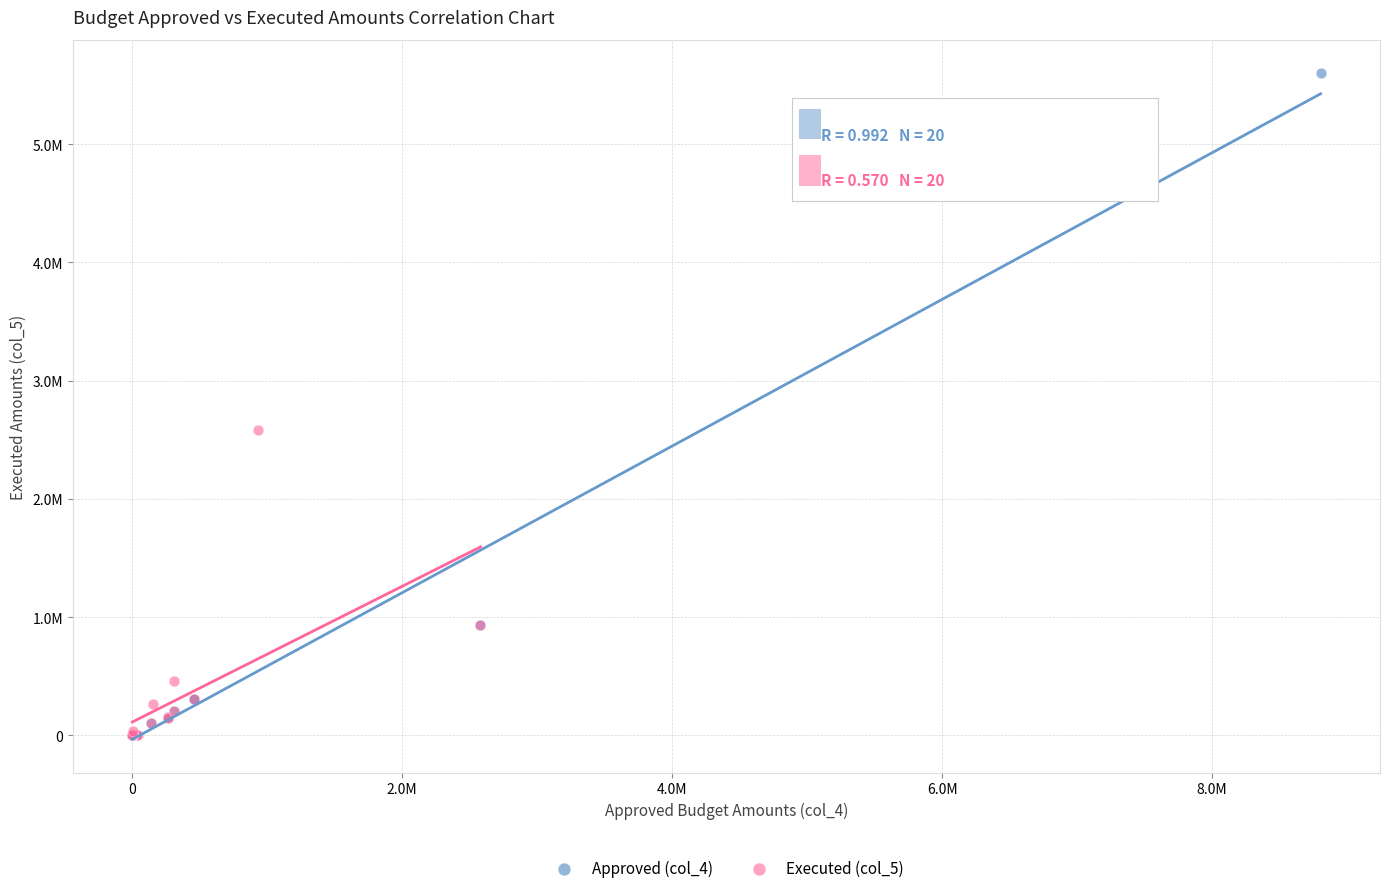

What are all the series names shown in the legend?

Approved (col_4), Executed (col_5)